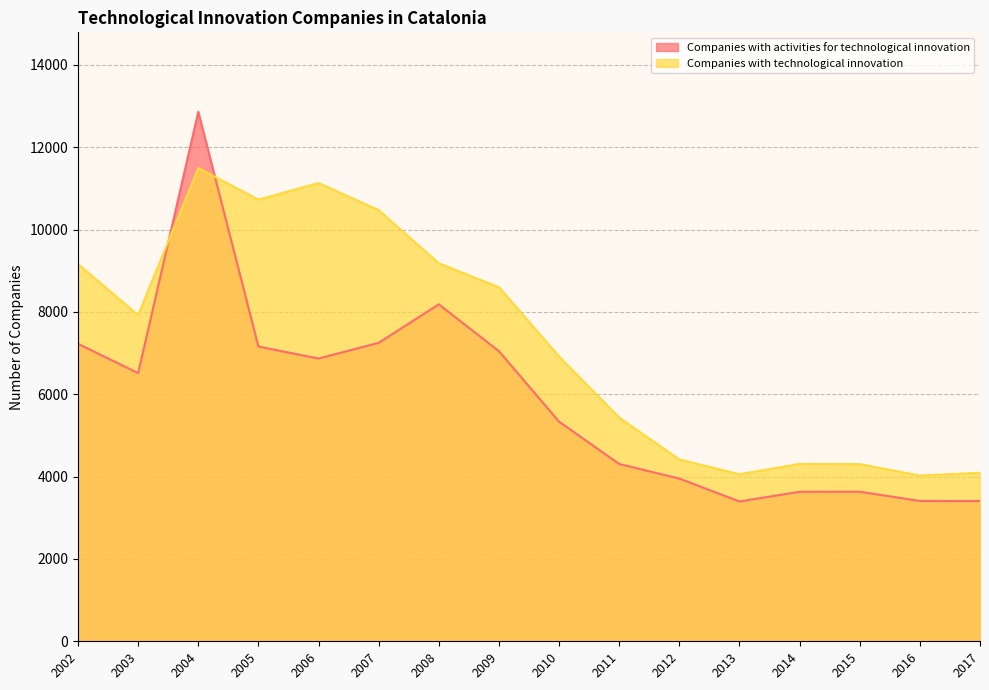

How many intersections are there between Companies with activities for technological innovation and Companies with technological innovation?

2